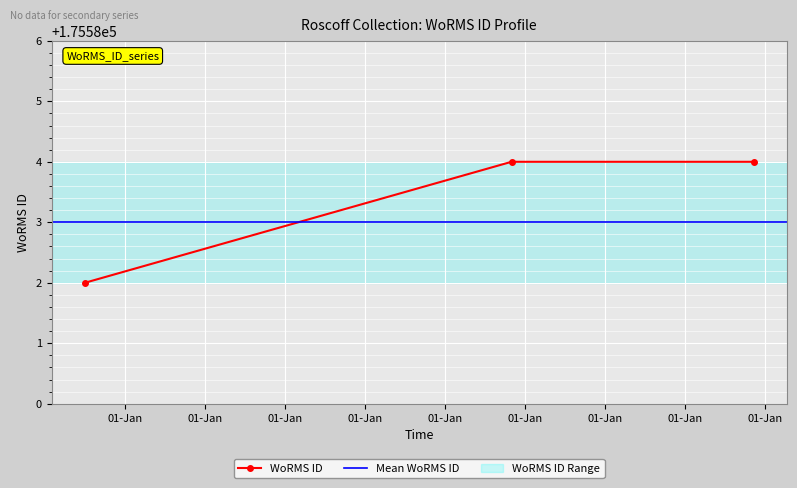

What is the sum of all values?

526750